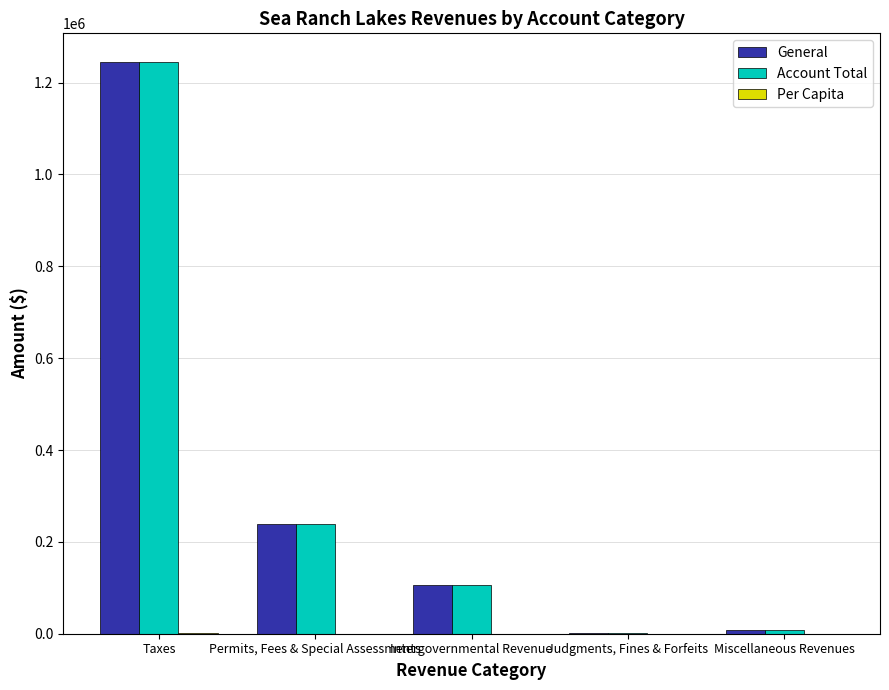

Is the value of Account Total at Permits, Fees & Special Assessments greater than the value of General at Miscellaneous Revenues?

Yes